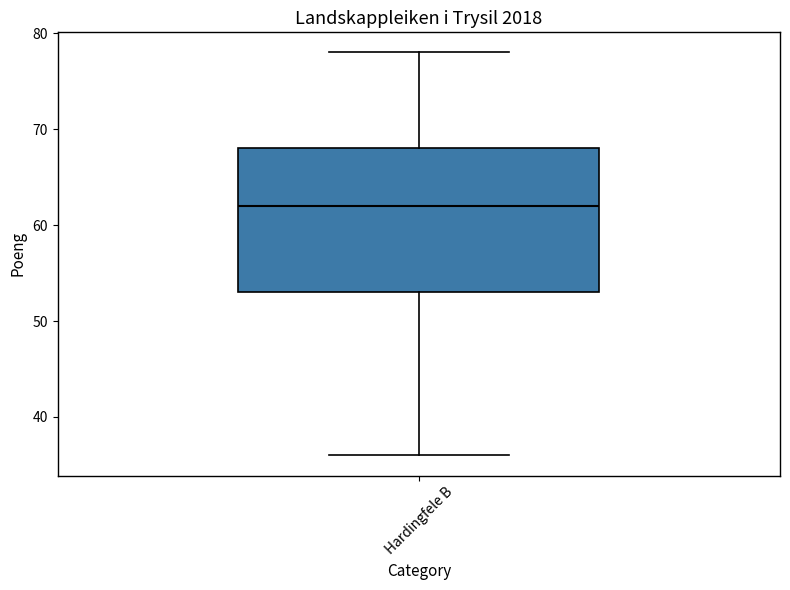

Read this box plot against the y-axis: the position of the median line, the range covered by the box, and the ends of both whiskers. The values are not printed on the chart, so give them approximately, as read against the axis.

median 62, box 53 to 68, whiskers 36 to 78